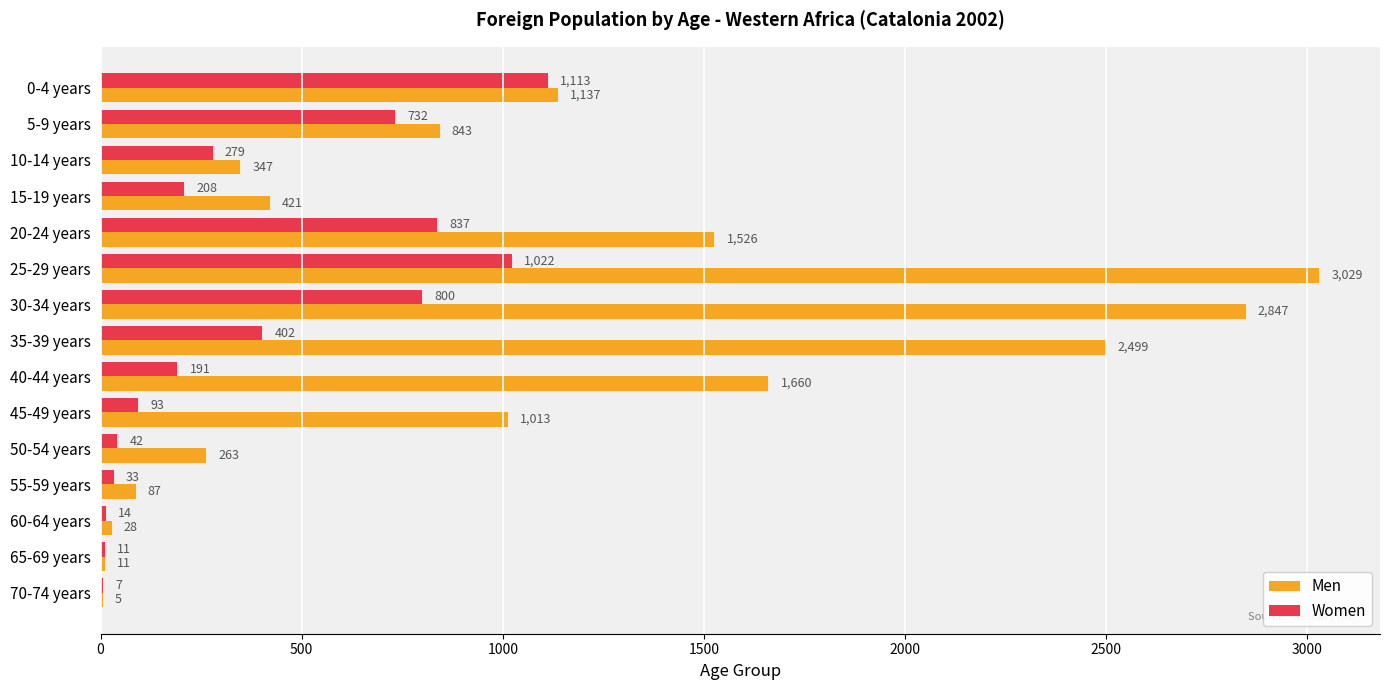

At which category is the sum across all series the highest?

25-29 years